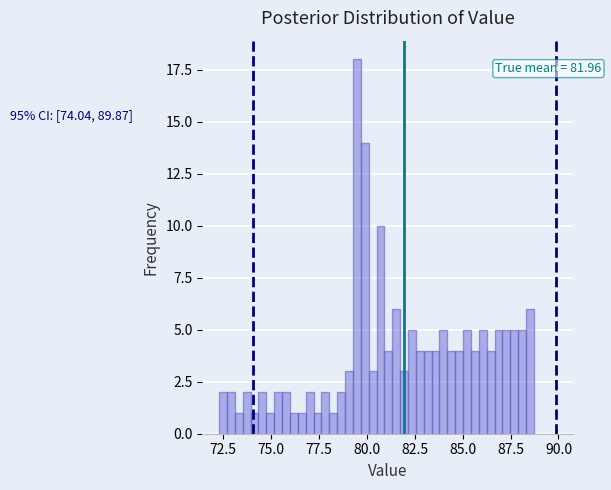

Around what value on the x-axis is the tallest bar? Give the approximate position of its centre, as read against the axis.

79.5